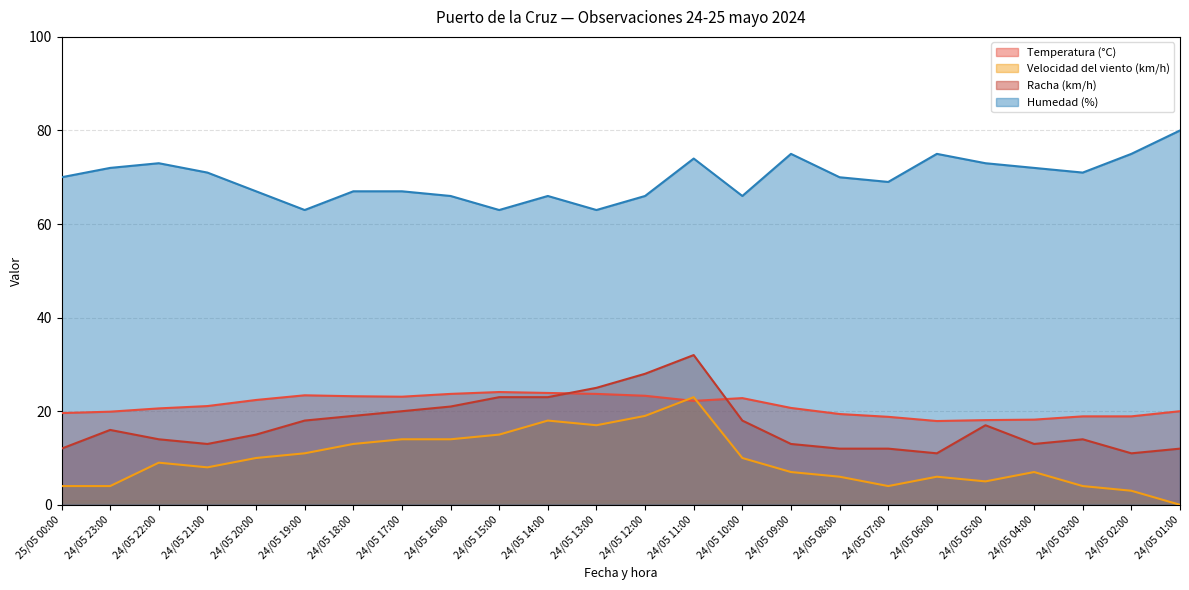

Reading right to left, list all the values displayed in this chart.

Temperatura (°C): 24/05 01:00=20.0	24/05 02:00=18.9	24/05 03:00=18.9	24/05 04:00=18.2	24/05 05:00=18.1	24/05 06:00=17.9	24/05 07:00=18.8	24/05 08:00=19.4	24/05 09:00=20.7	24/05 10:00=22.8	24/05 11:00=22.2	24/05 12:00=23.3	24/05 13:00=23.7	24/05 14:00=23.9	24/05 15:00=24.1	24/05 16:00=23.7	24/05 17:00=23.1	24/05 18:00=23.2	24/05 19:00=23.4	24/05 20:00=22.4	24/05 21:00=21.1	24/05 22:00=20.6	24/05 23:00=19.9	25/05 00:00=19.6
Velocidad del viento (km/h): 24/05 01:00=0.0	24/05 02:00=3.0	24/05 03:00=4.0	24/05 04:00=7.0	24/05 05:00=5.0	24/05 06:00=6.0	24/05 07:00=4.0	24/05 08:00=6.0	24/05 09:00=7.0	24/05 10:00=10.0	24/05 11:00=23.0	24/05 12:00=19.0	24/05 13:00=17.0	24/05 14:00=18.0	24/05 15:00=15.0	24/05 16:00=14.0	24/05 17:00=14.0	24/05 18:00=13.0	24/05 19:00=11.0	24/05 20:00=10.0	24/05 21:00=8.0	24/05 22:00=9.0	24/05 23:00=4.0	25/05 00:00=4.0
Racha (km/h): 24/05 01:00=12.0	24/05 02:00=11.0	24/05 03:00=14.0	24/05 04:00=13.0	24/05 05:00=17.0	24/05 06:00=11.0	24/05 07:00=12.0	24/05 08:00=12.0	24/05 09:00=13.0	24/05 10:00=18.0	24/05 11:00=32.0	24/05 12:00=28.0	24/05 13:00=25.0	24/05 14:00=23.0	24/05 15:00=23.0	24/05 16:00=21.0	24/05 17:00=20.0	24/05 18:00=19.0	24/05 19:00=18.0	24/05 20:00=15.0	24/05 21:00=13.0	24/05 22:00=14.0	24/05 23:00=16.0	25/05 00:00=12.0
Humedad (%): 24/05 01:00=80.0	24/05 02:00=75.0	24/05 03:00=71.0	24/05 04:00=72.0	24/05 05:00=73.0	24/05 06:00=75.0	24/05 07:00=69.0	24/05 08:00=70.0	24/05 09:00=75.0	24/05 10:00=66.0	24/05 11:00=74.0	24/05 12:00=66.0	24/05 13:00=63.0	24/05 14:00=66.0	24/05 15:00=63.0	24/05 16:00=66.0	24/05 17:00=67.0	24/05 18:00=67.0	24/05 19:00=63.0	24/05 20:00=67.0	24/05 21:00=71.0	24/05 22:00=73.0	24/05 23:00=72.0	25/05 00:00=70.0